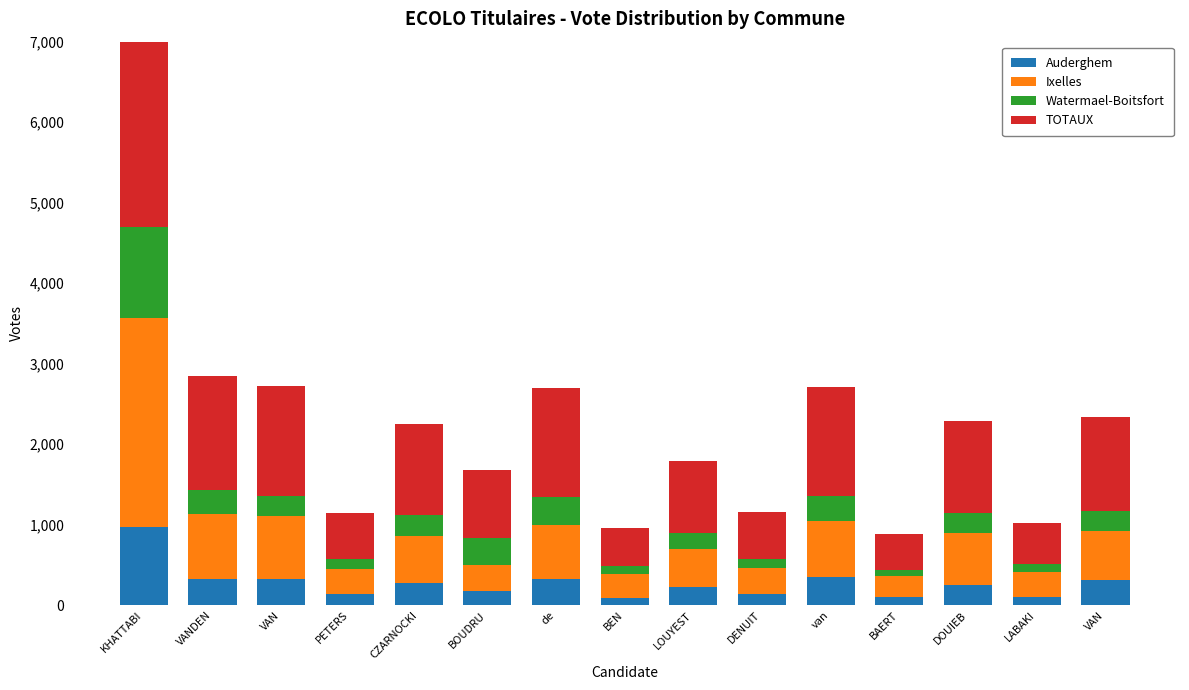

What is the value of the Auderghem bar at the 1st from the left?

970